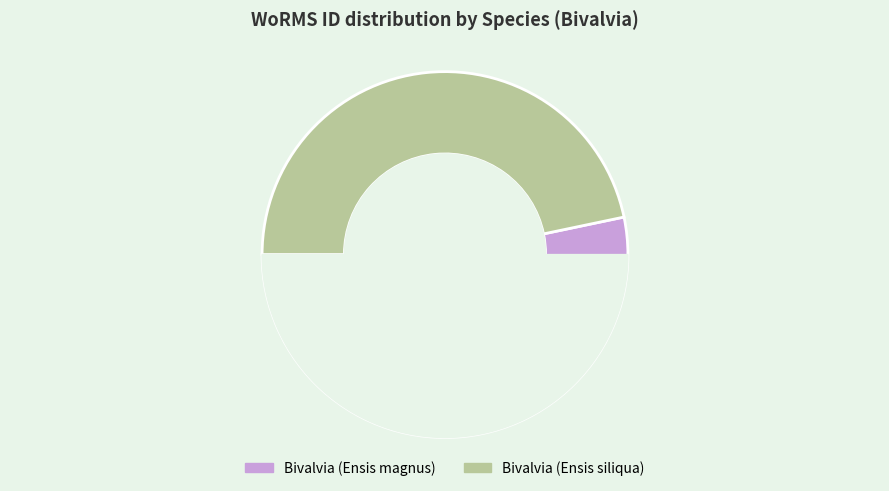

Count the number of slices in the pie.

2